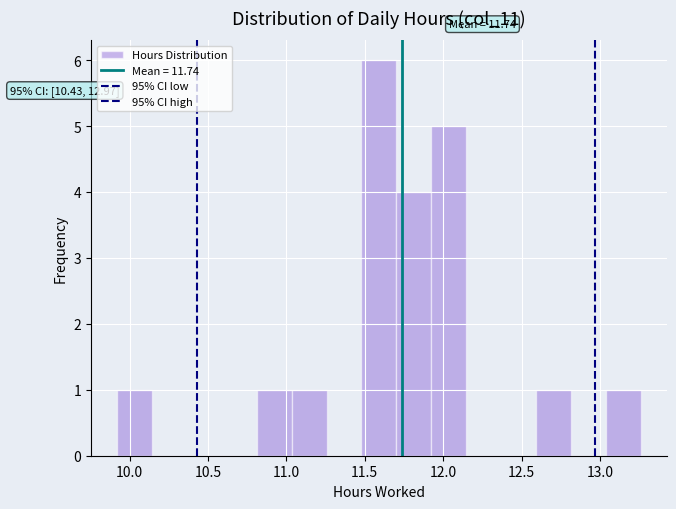

Which range on the x-axis has the tallest bar?

11.50 to 11.70